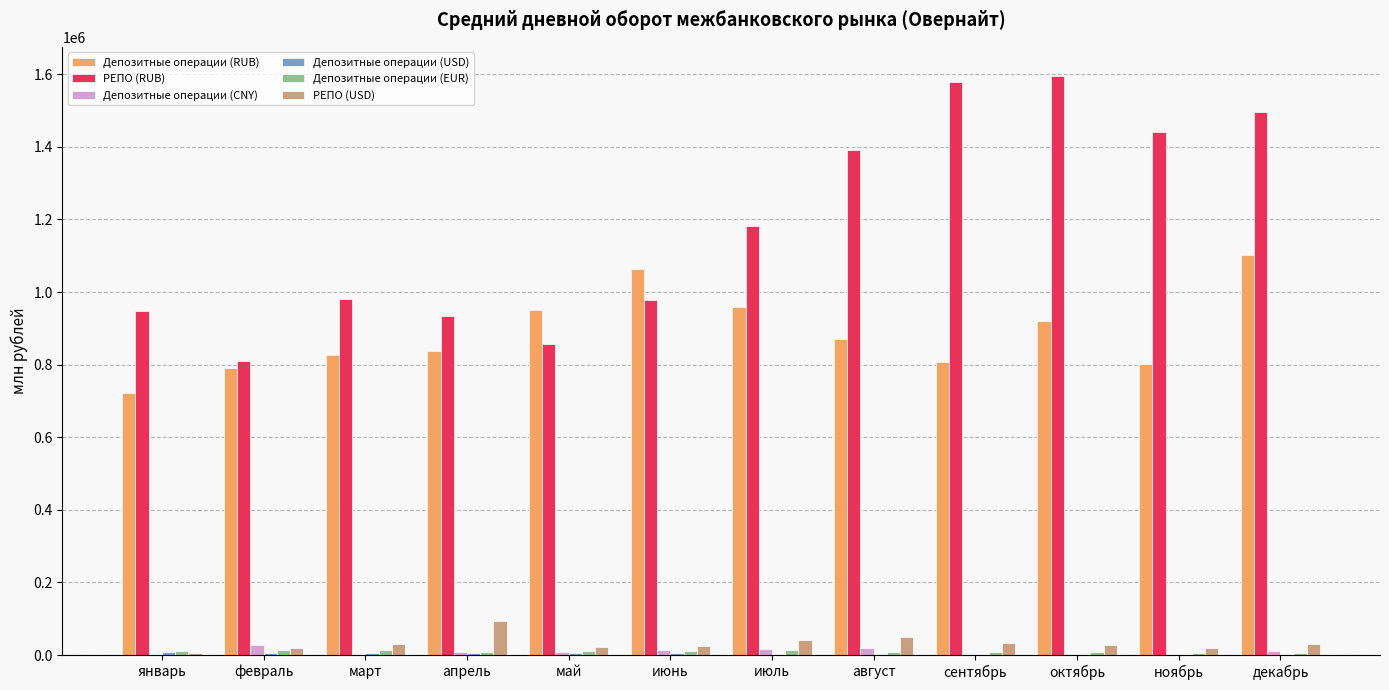

How many categories are shown in the chart?

12